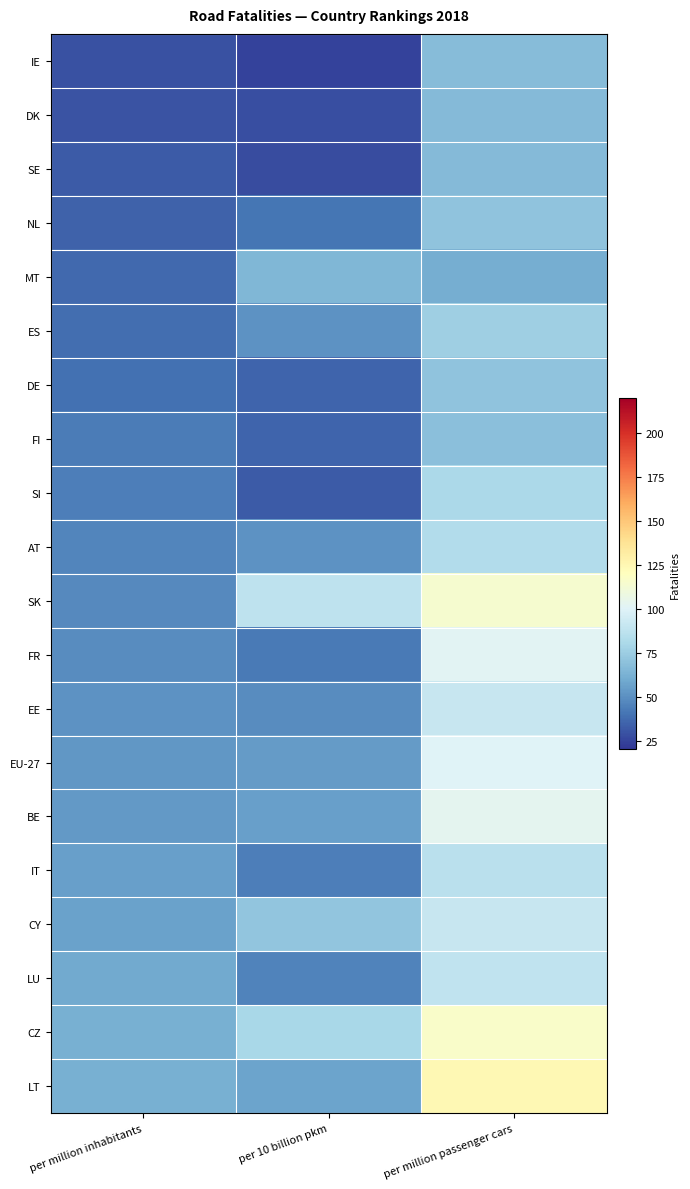

What is the total value across all series at per million inhabitants?

920.0